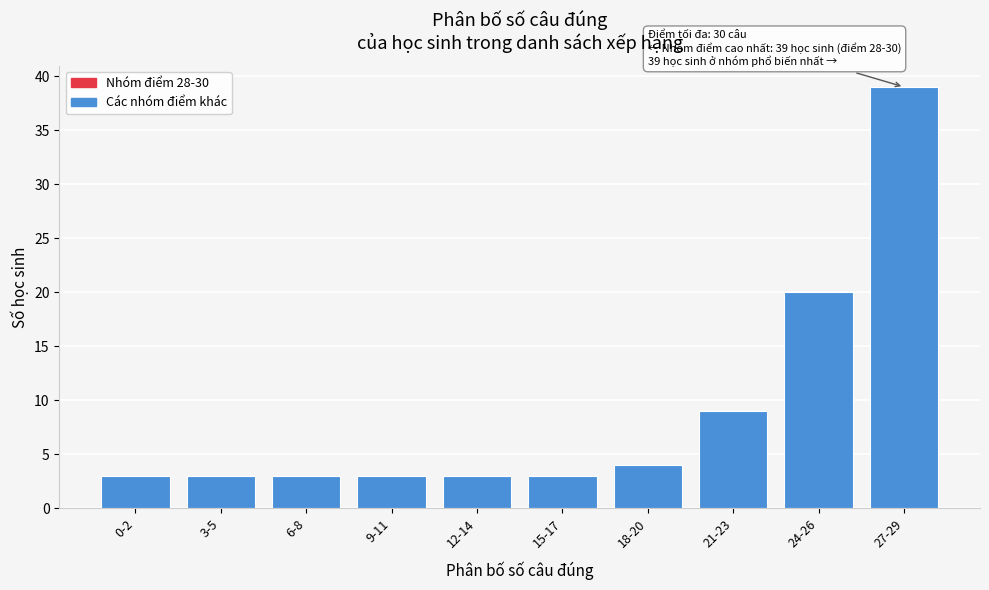

Reading left to right, extract all data points from this chart.

3	3	3	3	3	3	4	9	20	39